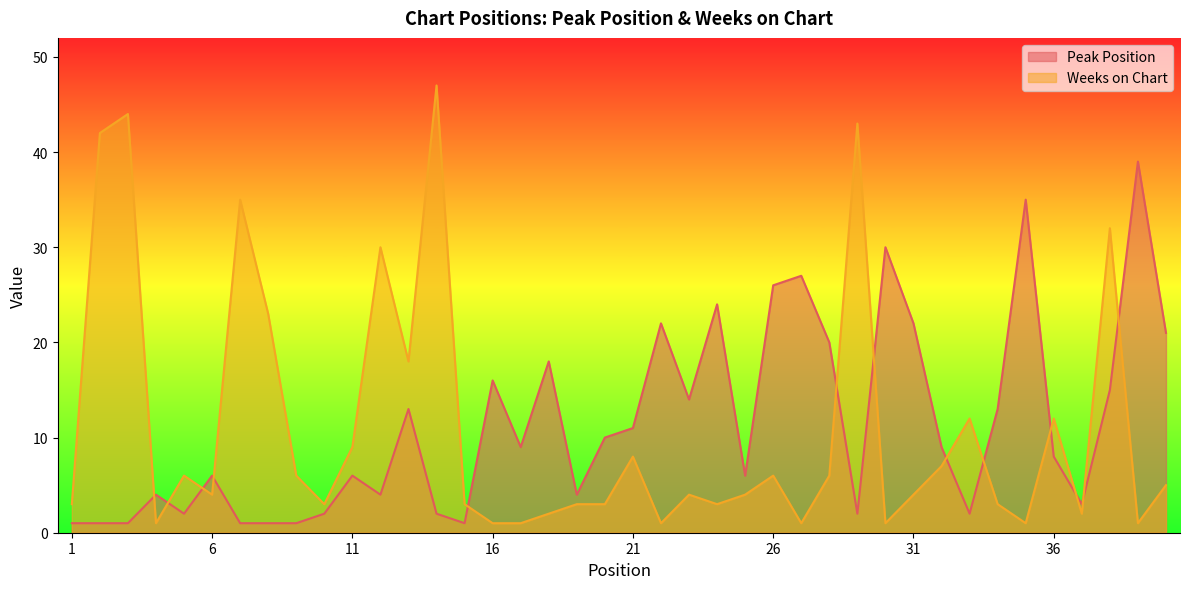

What is the value of the Weeks on Chart point at the 32nd from the left?

7